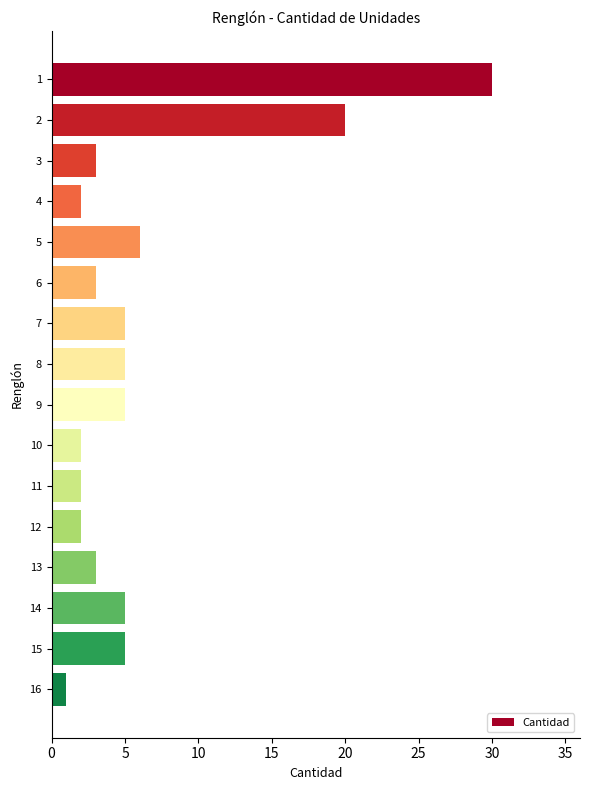

How many values are below 5?

8